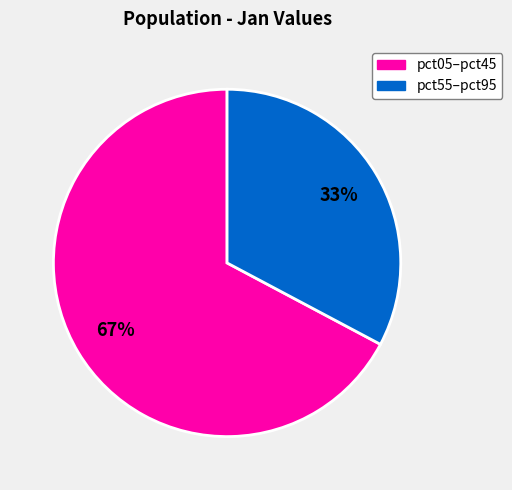

To the nearest percent, what is the difference between the largest and smallest slice percentages?

34%